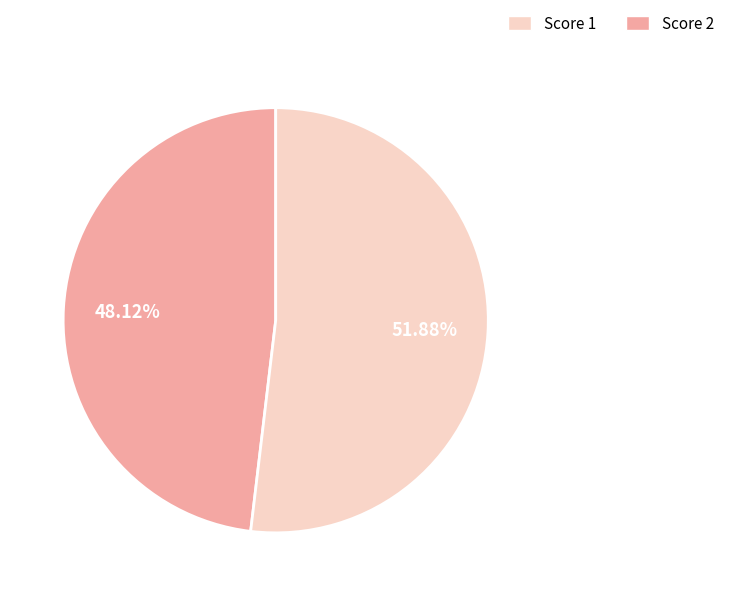

Does any single category account for the majority?

Yes